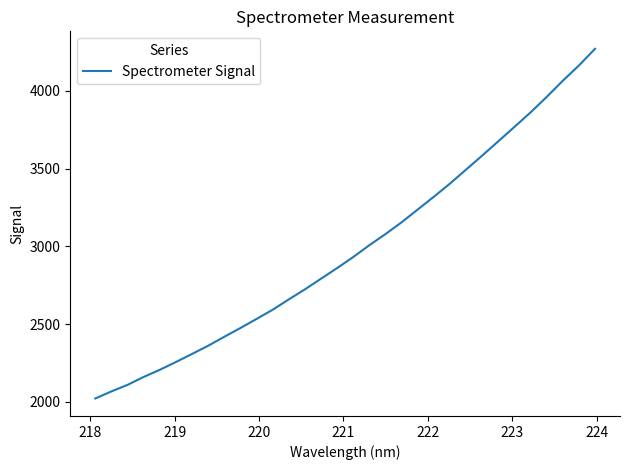

What is the smallest value displayed?

2021.1